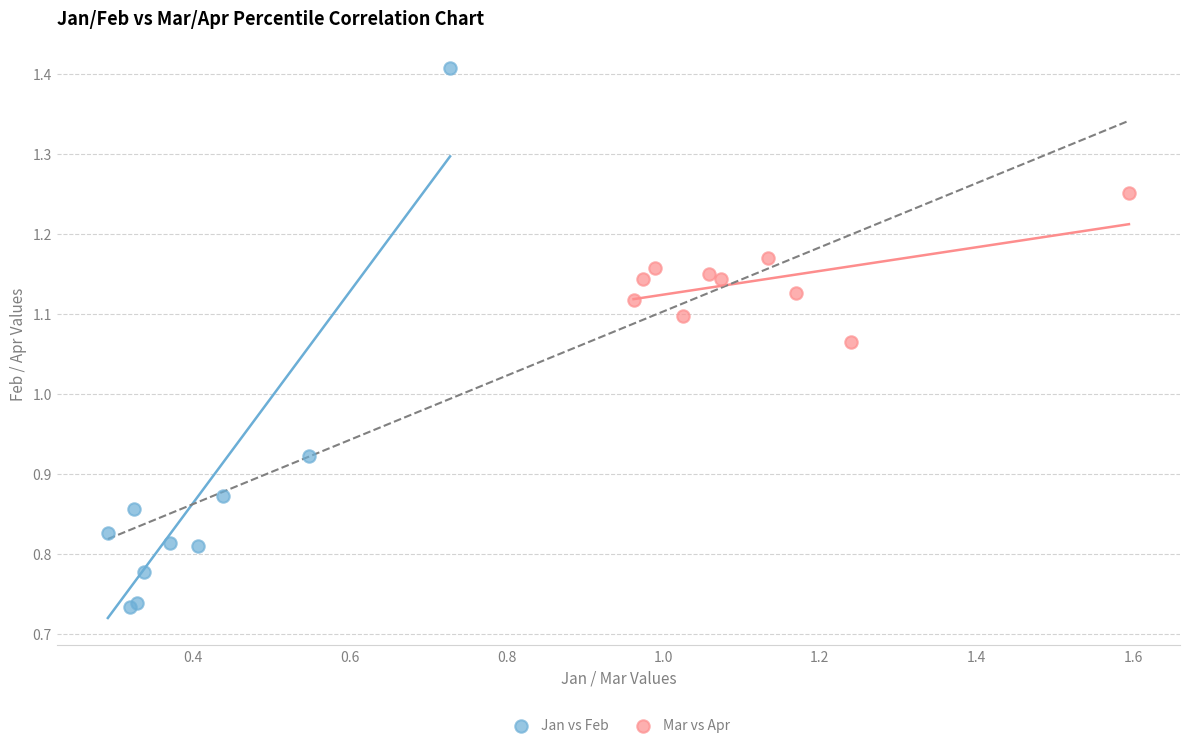

Which series contains the lowest Y value?

Jan vs Feb